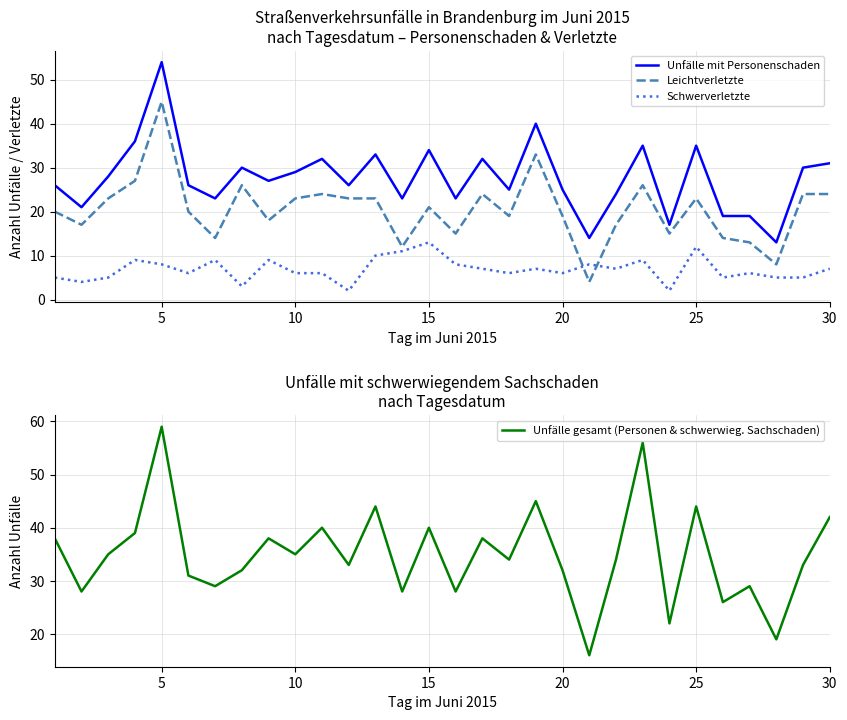

True or false: Unfälle mit Personenschaden and Leichtverletzte cross at least once.

False